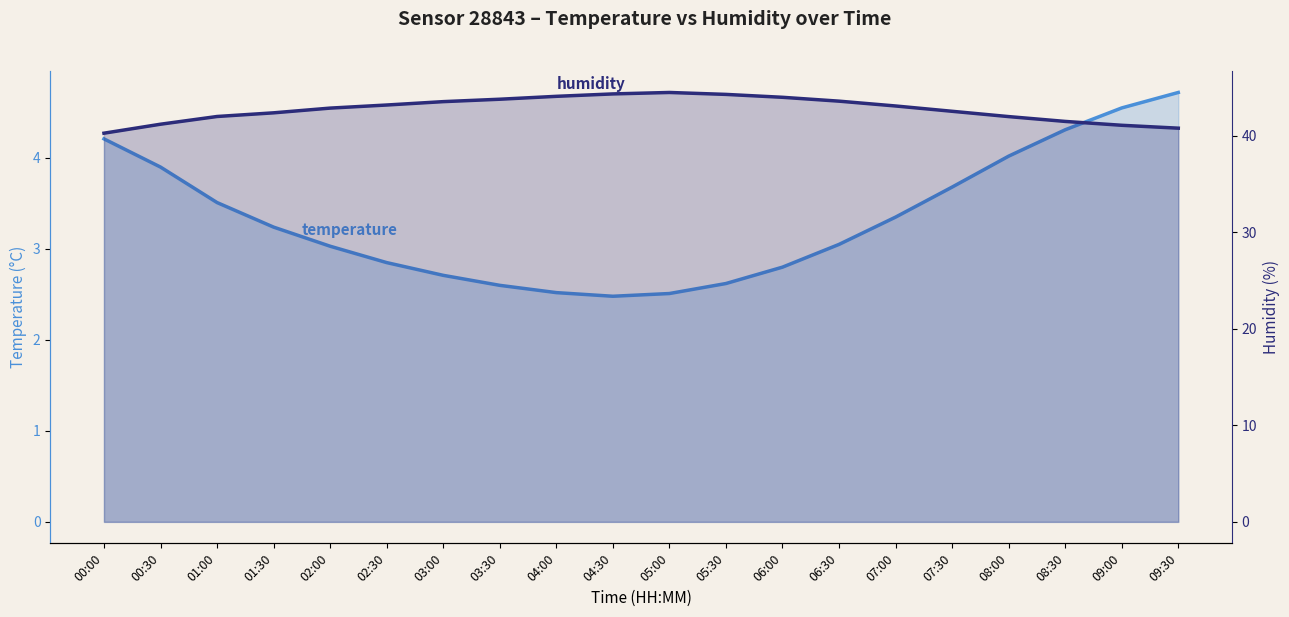

At 07:30, list the series in order from smallest to largest.

temperature, humidity